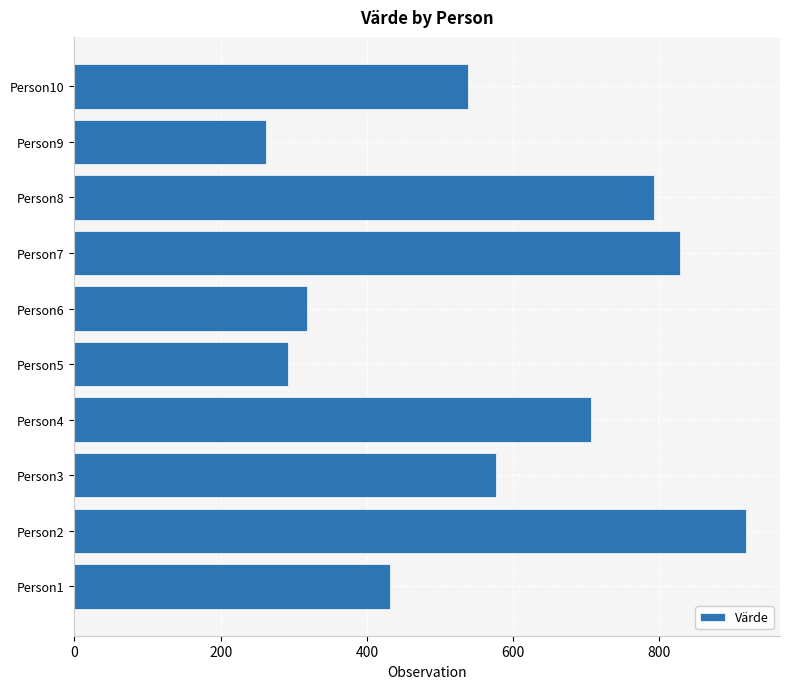

How many categories are shown in the chart?

10